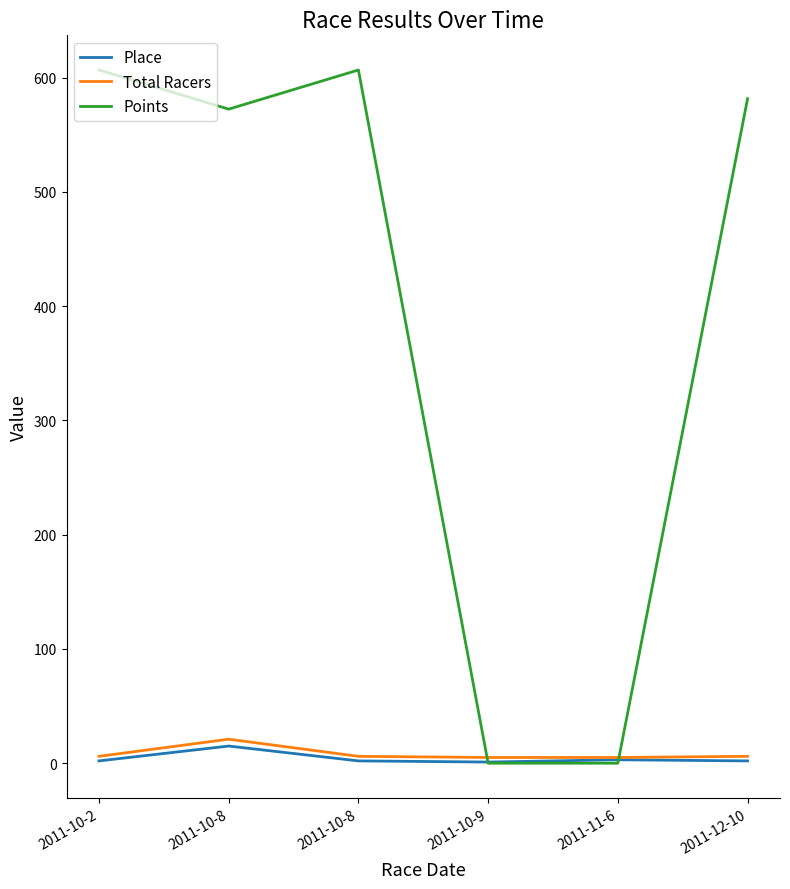

What is the maximum value shown in the chart?

606.7